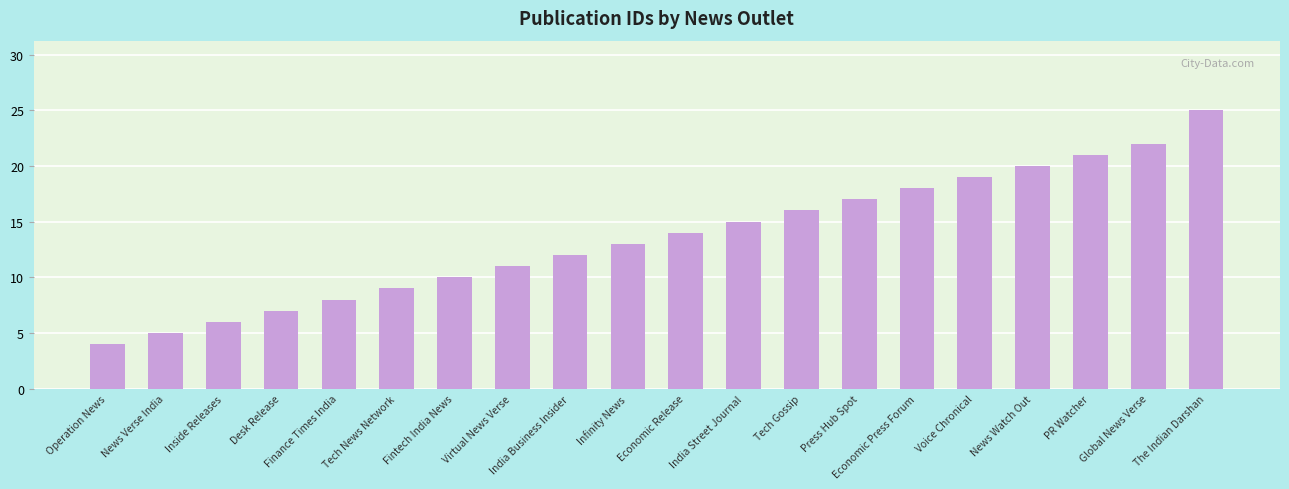

How many bars are there in total?

20